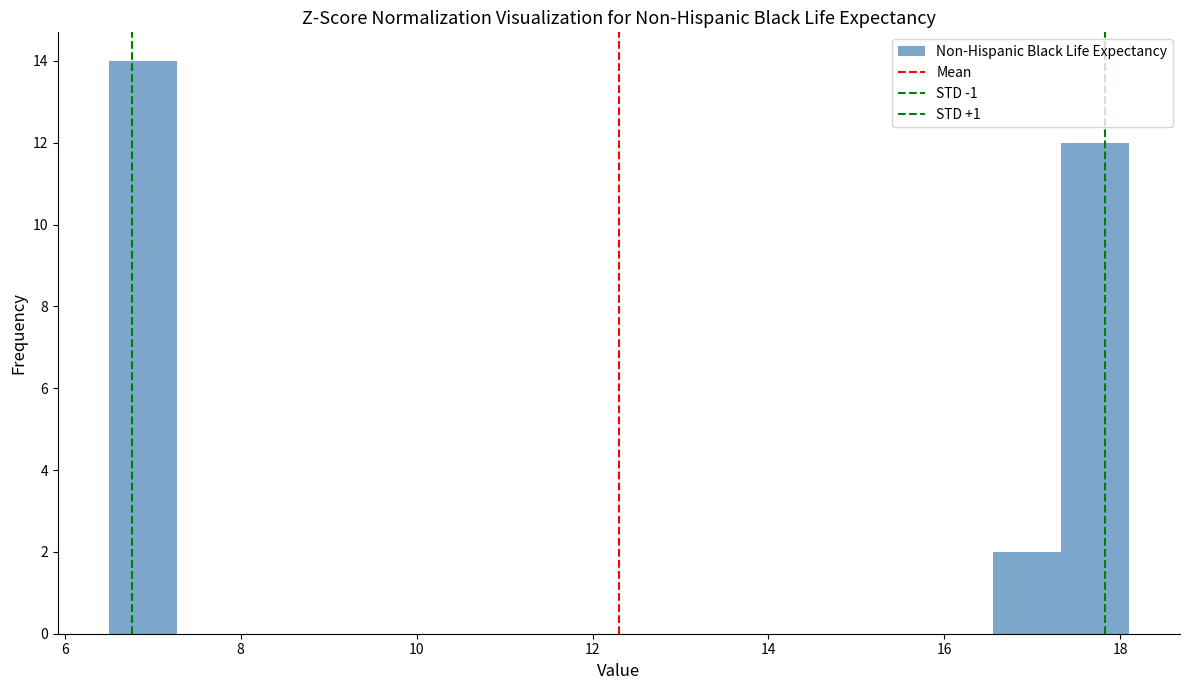

Around what value on the x-axis is the tallest bar? Give the approximate position of its centre, as read against the axis.

6.8